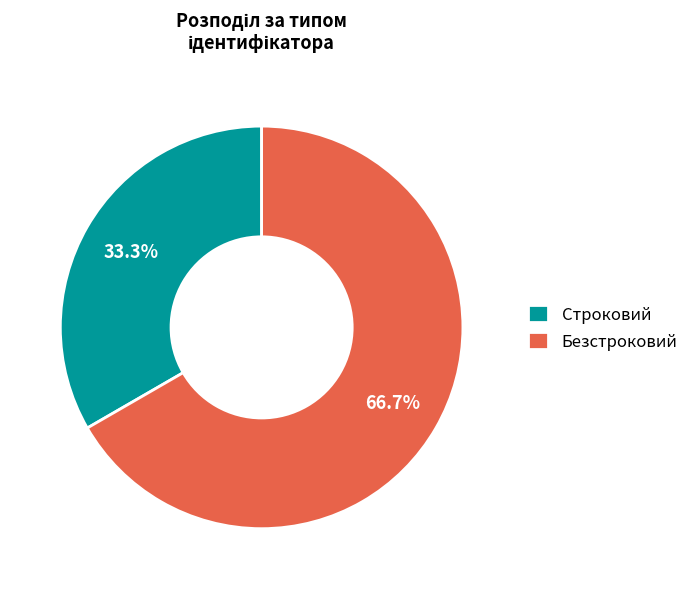

Count the number of slices in the pie.

2